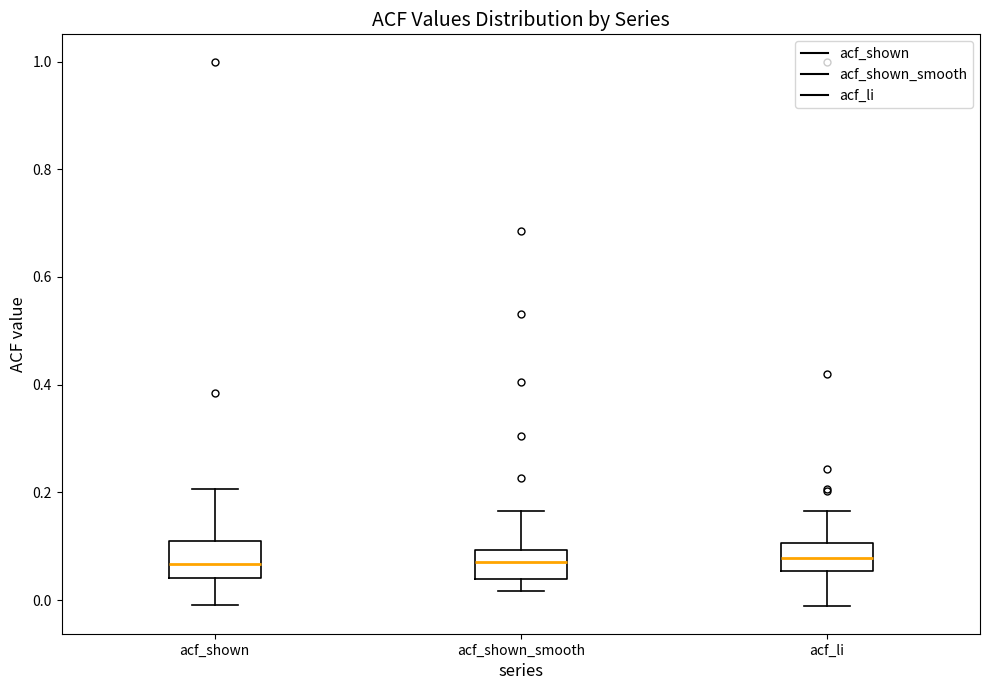

Where does the lower whisker of the box for acf_li end on the y-axis? The values are not printed on the chart, so give them approximately, as read against the axis.

-0.02